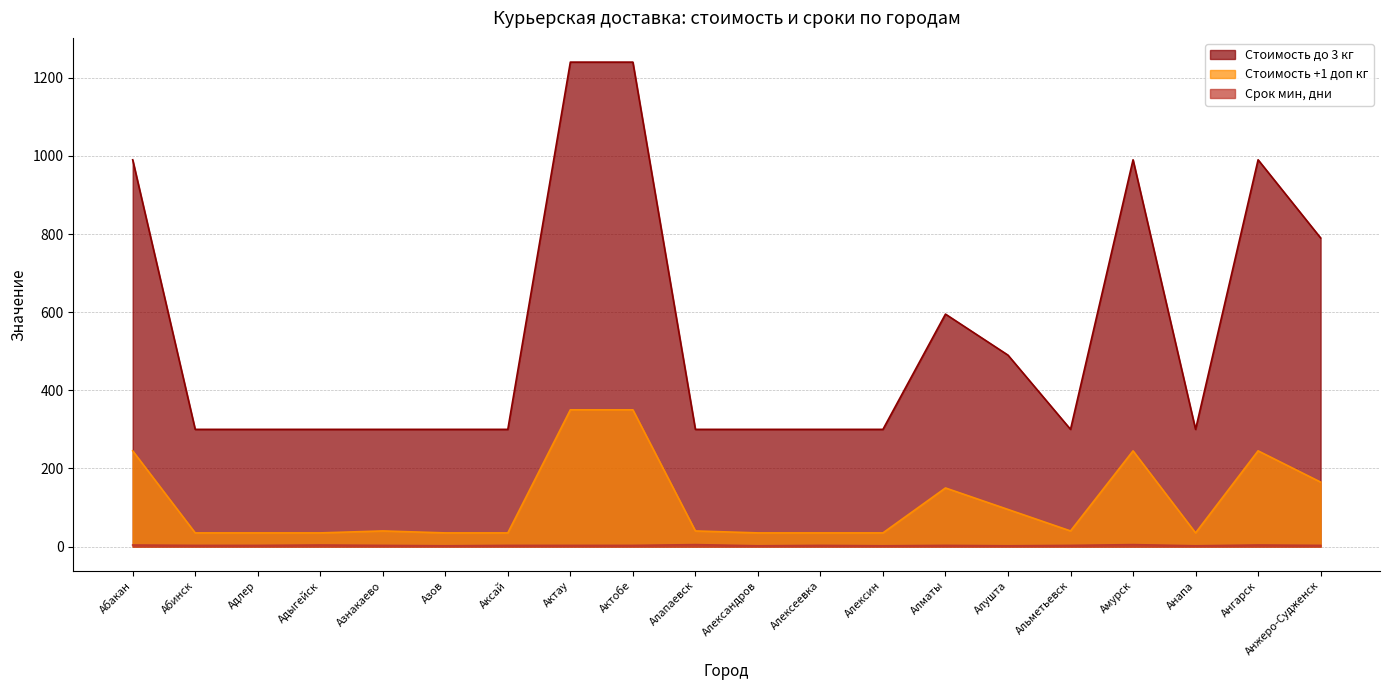

True or false: Срок мин, дни has a value of 3 at Актобе.

True